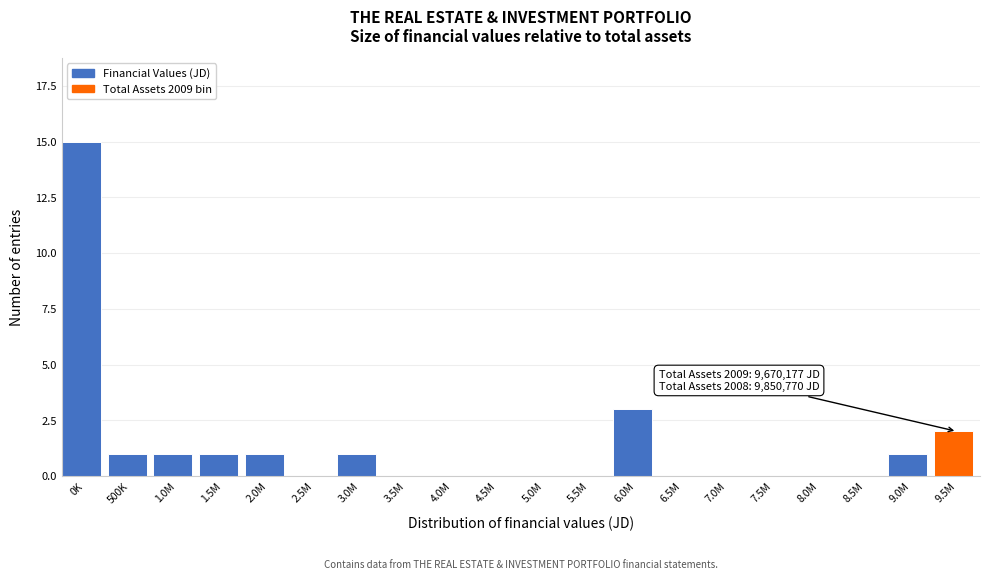

Reading right to left, what are all the values shown in this chart?

9.5M=2	9.0M=1	8.5M=0	8.0M=0	7.5M=0	7.0M=0	6.5M=0	6.0M=3	5.5M=0	5.0M=0	4.5M=0	4.0M=0	3.5M=0	3.0M=1	2.5M=0	2.0M=1	1.5M=1	1.0M=1	500K=1	0K=15